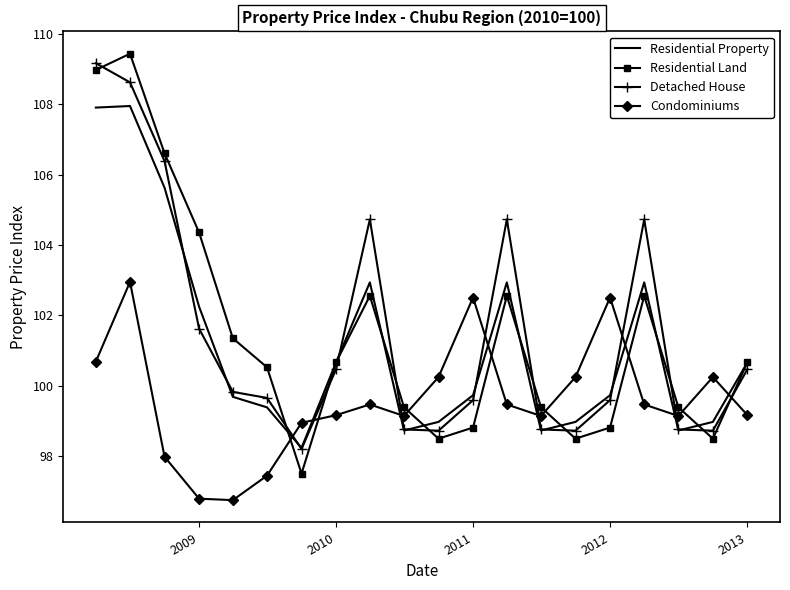

Count the number of data series in this chart.

4